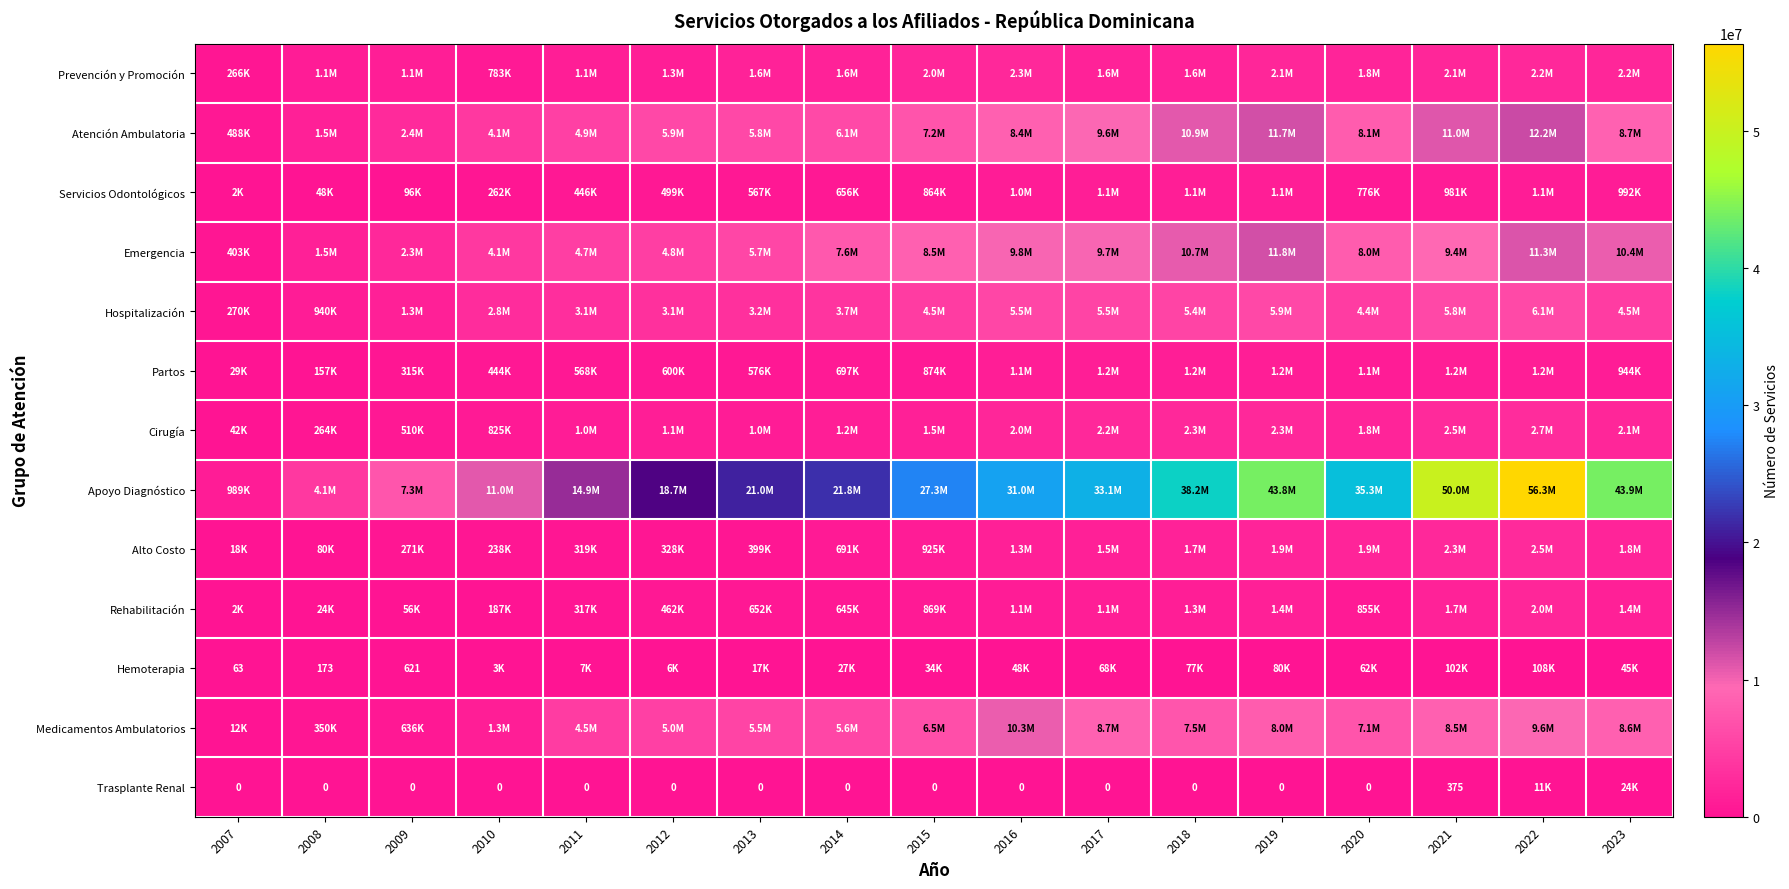

Which series has the widest spread of values?

Apoyo Diagnóstico